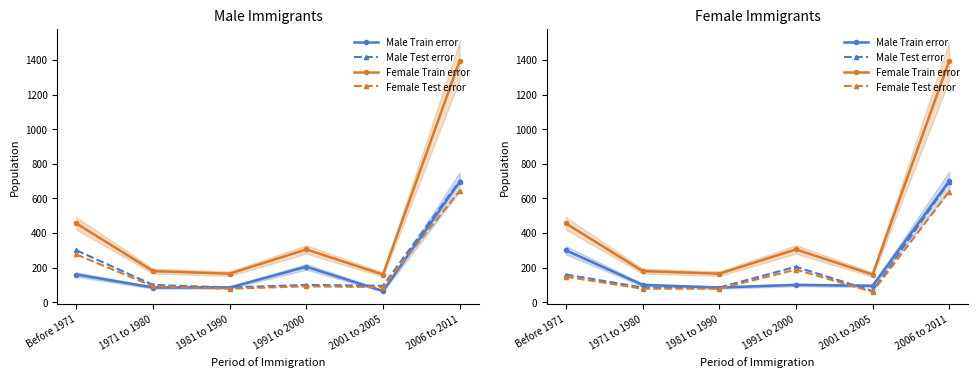

Reading left to right, transcribe all the data shown in this chart.

Male Train error: 300.0	100.0	85.0	100.0	95.0	700.0
Male Test error: 160.0	85.0	85.0	205.0	65.0	695.0
Female Train error: 455.0	180.0	165.0	305.0	160.0	1395.0
Female Test error: 147.2	78.2	78.2	188.6	59.8	639.4